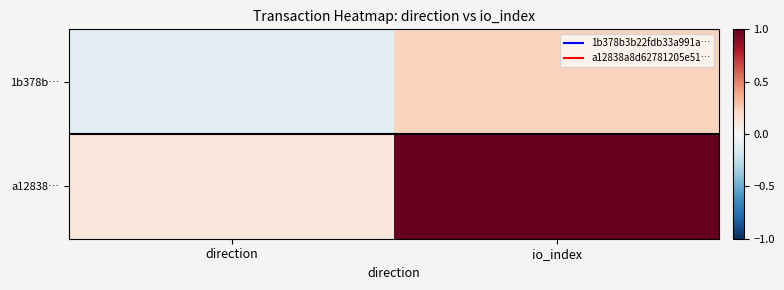

True or false: a12838… has a value of 0.2 at direction.

False